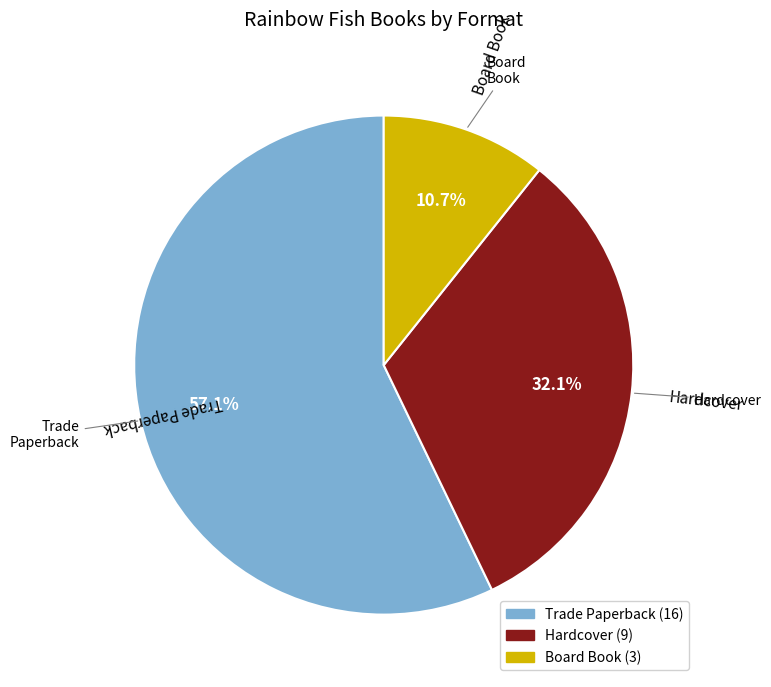

Rank the categories by value from lowest to highest.

Board Book, Hardcover, Trade Paperback